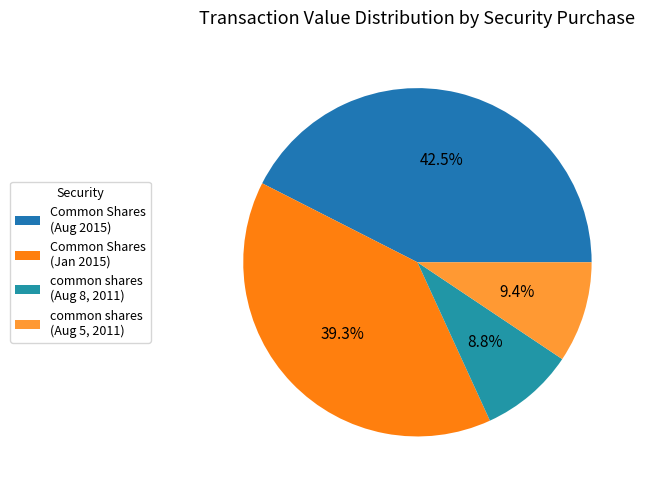

How many segments does this pie chart have?

4